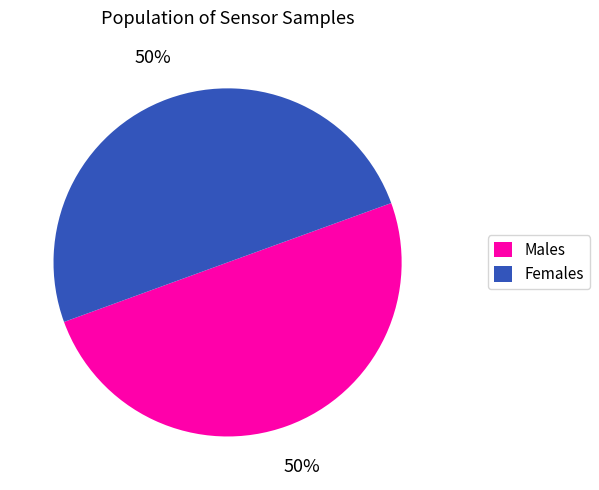

To the nearest percent, what is the average slice percentage?

50%